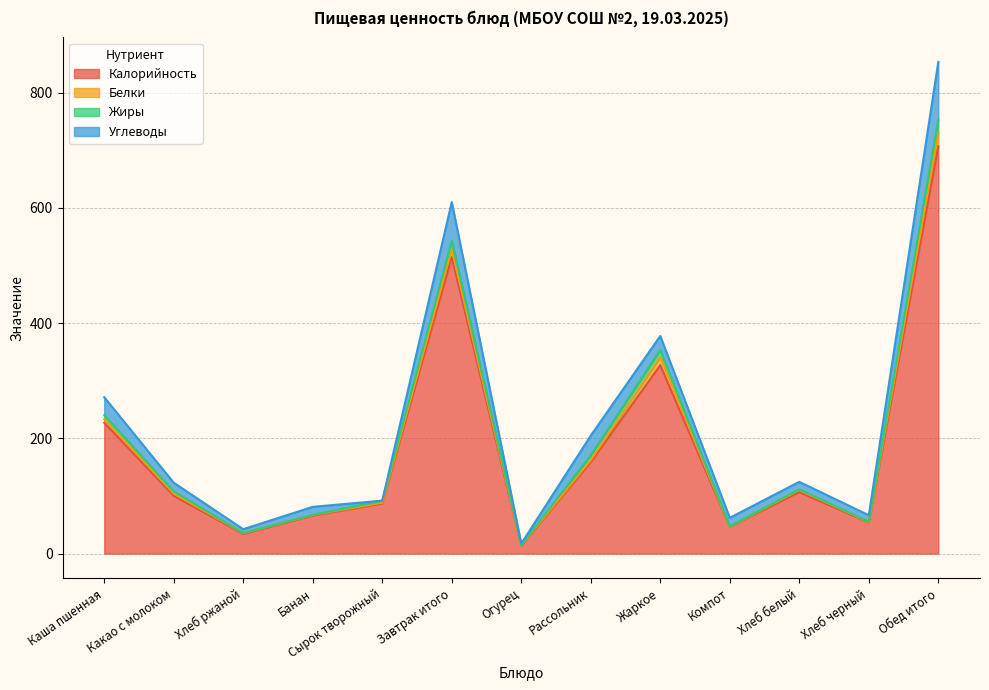

List the labels in order of Калорийность value, smallest first.

Огурец, Хлеб ржаной, Компот, Хлеб черный, Банан, Сырок творожный, Какао с молоком, Хлеб белый, Рассольник, Каша пшенная, Жаркое, Завтрак итого, Обед итого